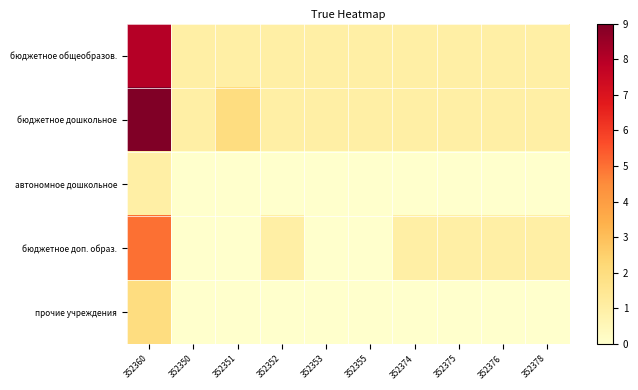

How many data points does each series have?

10